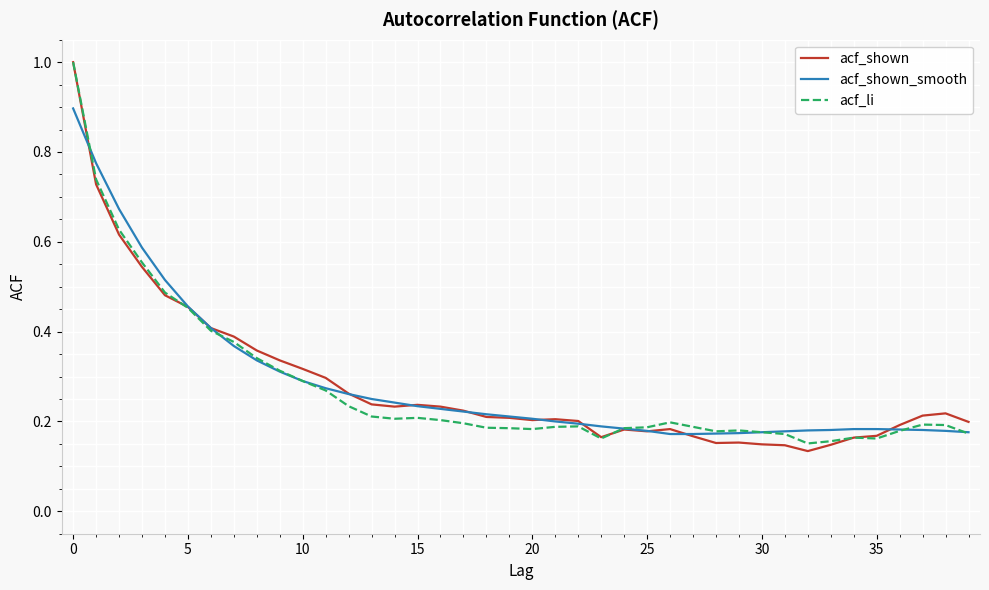

Is this an area chart (filled region under the line)?

No